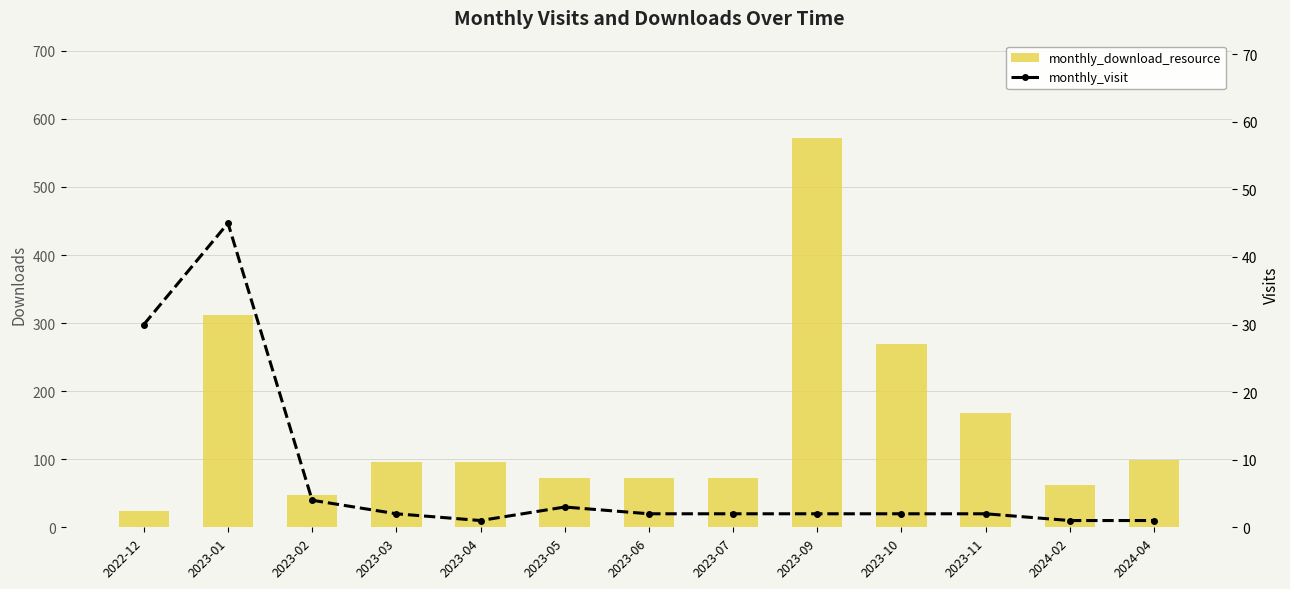

Which series has the largest range (max minus min)?

monthly_download_resource